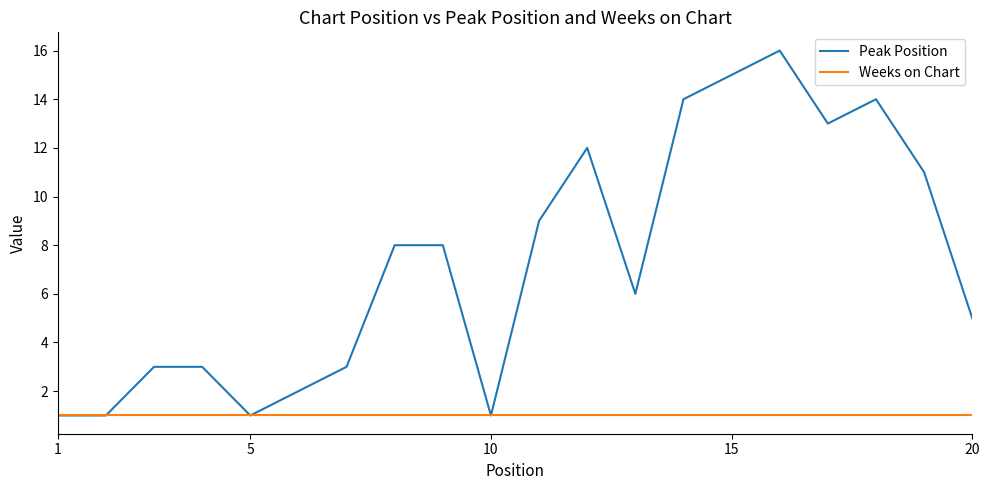

Which series has the largest total across all categories?

Peak Position